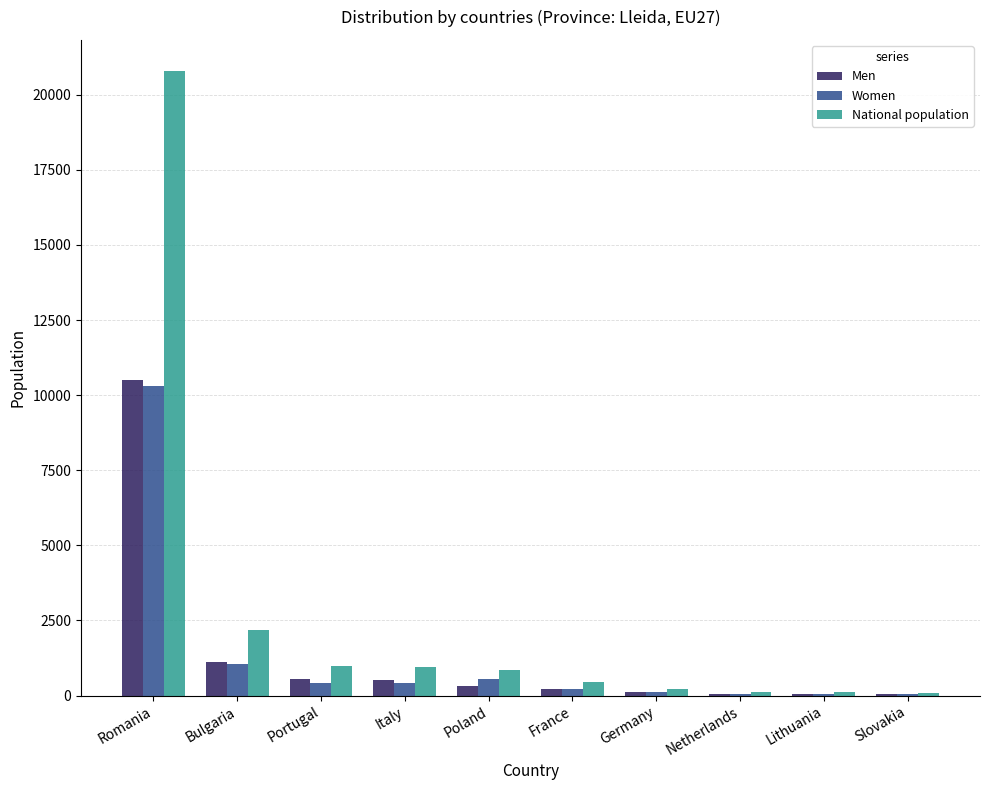

What is the approximate value of National population at Romania?

20788